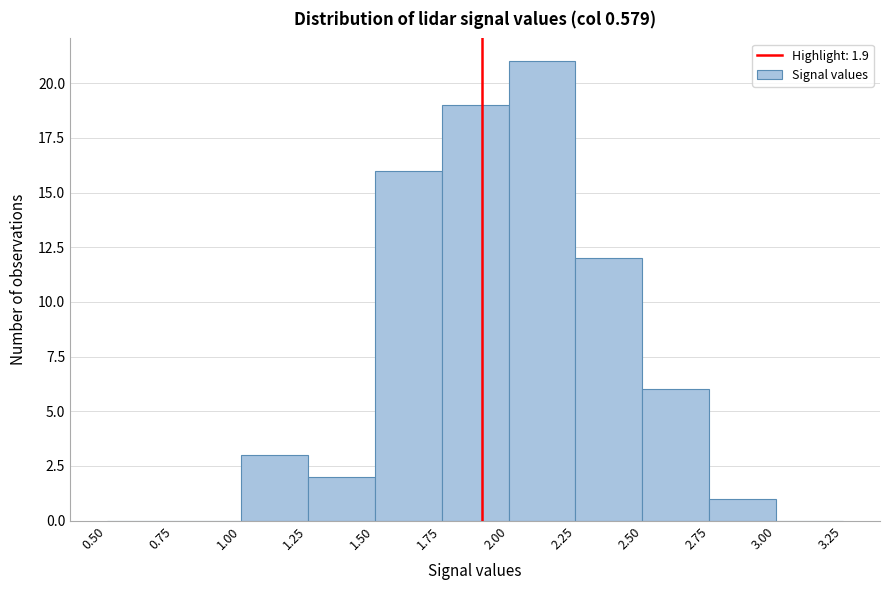

Reading left to right, transcribe this chart: for each bar, give the range it covers on the x-axis and its height. The values are not printed on the chart, so give them approximately, as read against the axis.

0.50 to 0.75: 0
0.75 to 1.00: 0
1.00 to 1.25: 3
1.25 to 1.50: 2
1.50 to 1.75: 16
1.75 to 2.00: 19
2.00 to 2.25: 21
2.25 to 2.50: 12
2.50 to 2.75: 6
2.75 to 3.00: 1
3.00 to 3.25: 0